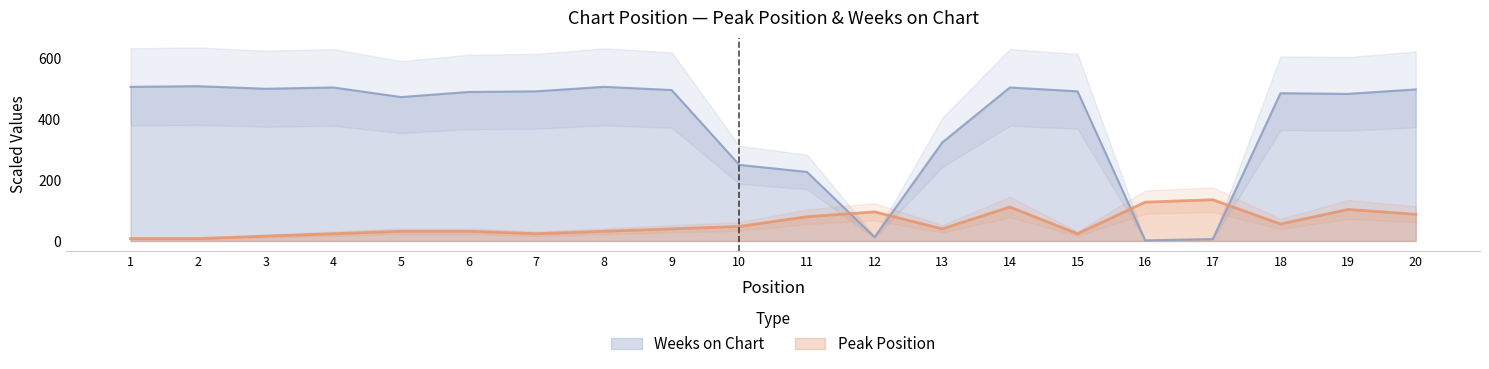

What is the maximum value shown in the chart?

510.0